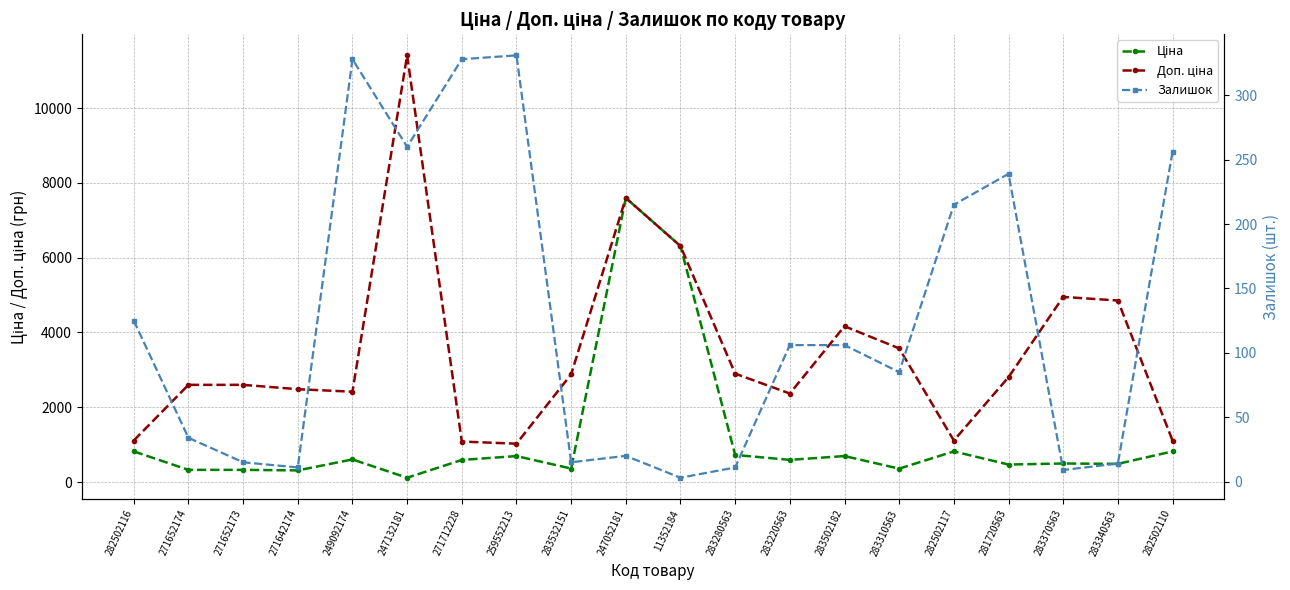

Is the value of Ціна at 283340563 greater than the value of Залишок at 247052181?

Yes